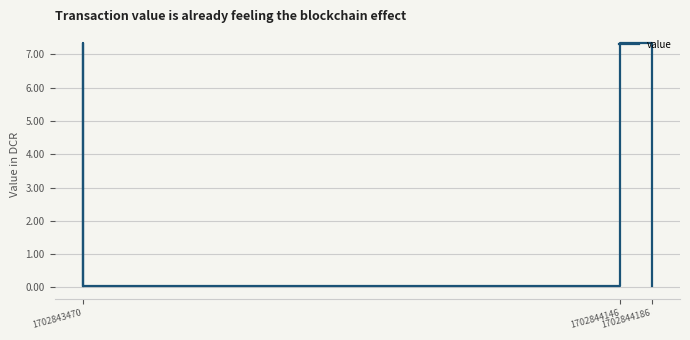

Does the chart display data point markers on the line(s)?

No